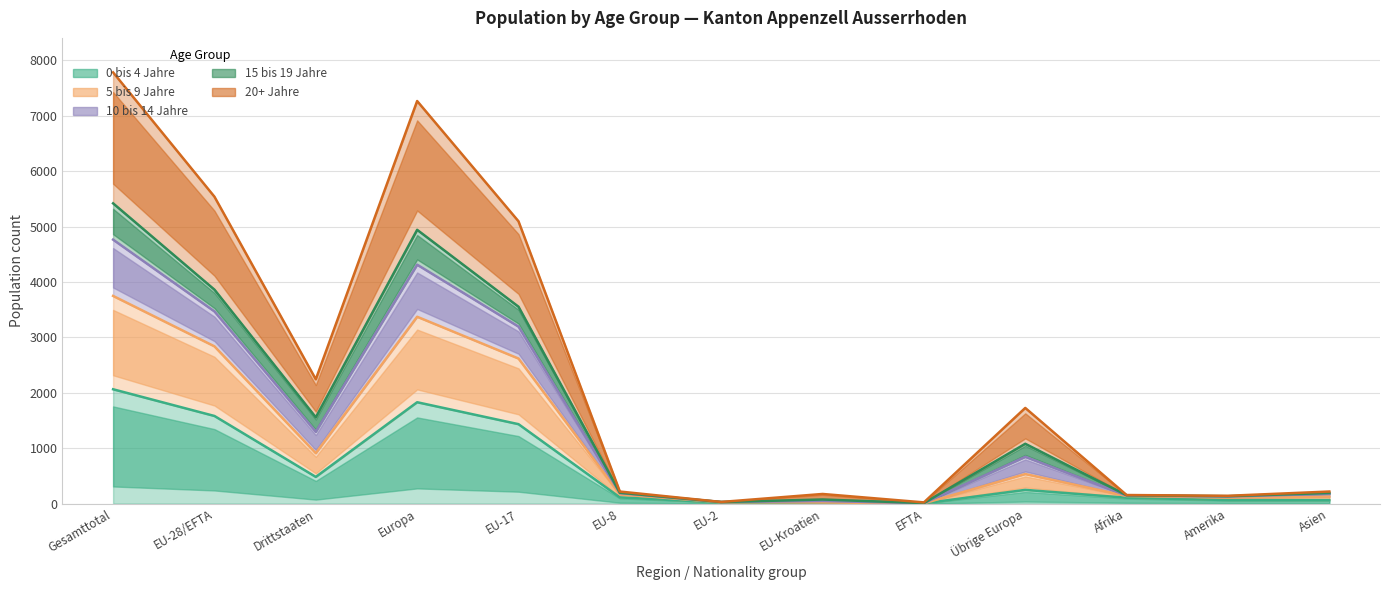

The value of 15 bis 19 Jahre at Europa is 7482. True or false?

False